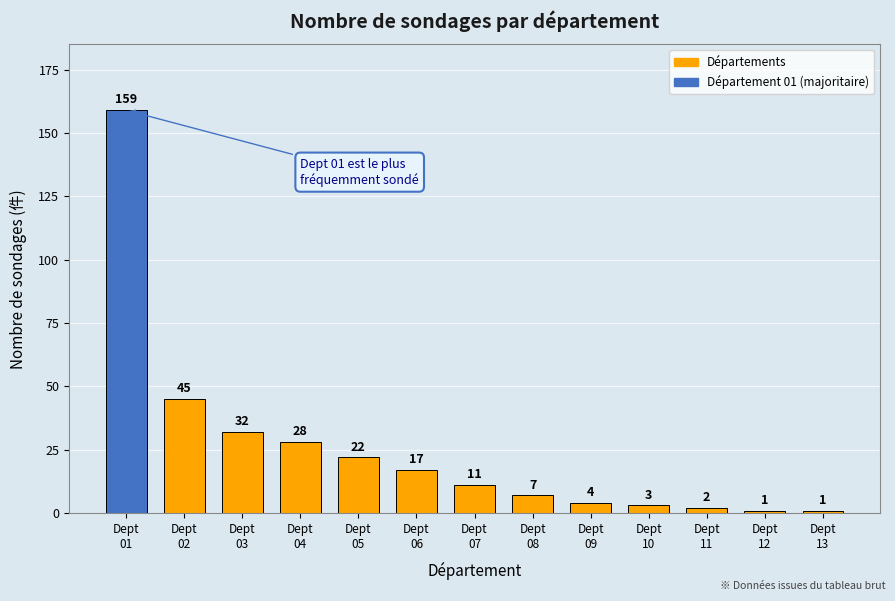

Reading left to right, what are all the values shown in this chart?

159	45	32	28	22	17	11	7	4	3	2	1	1